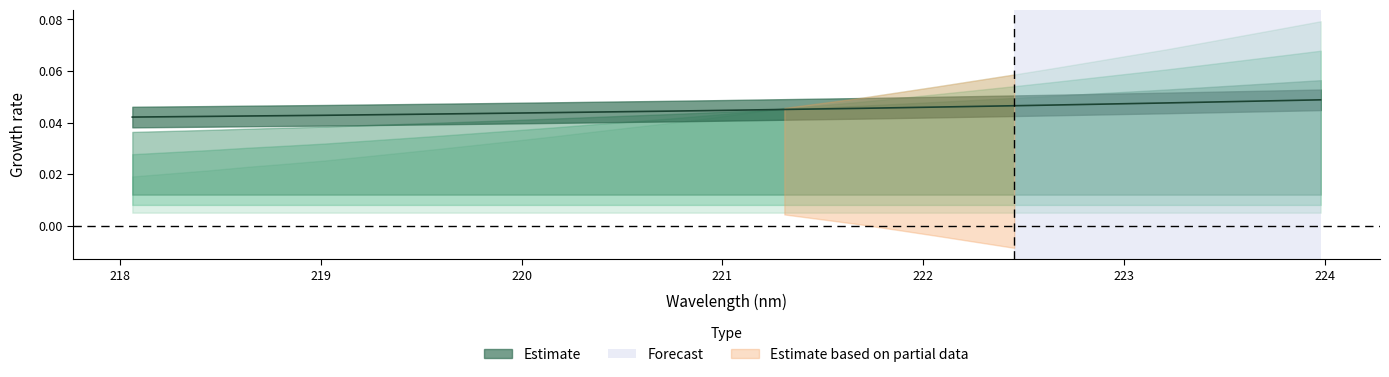

True or false: the data shows 0.0 at 219.589.

True